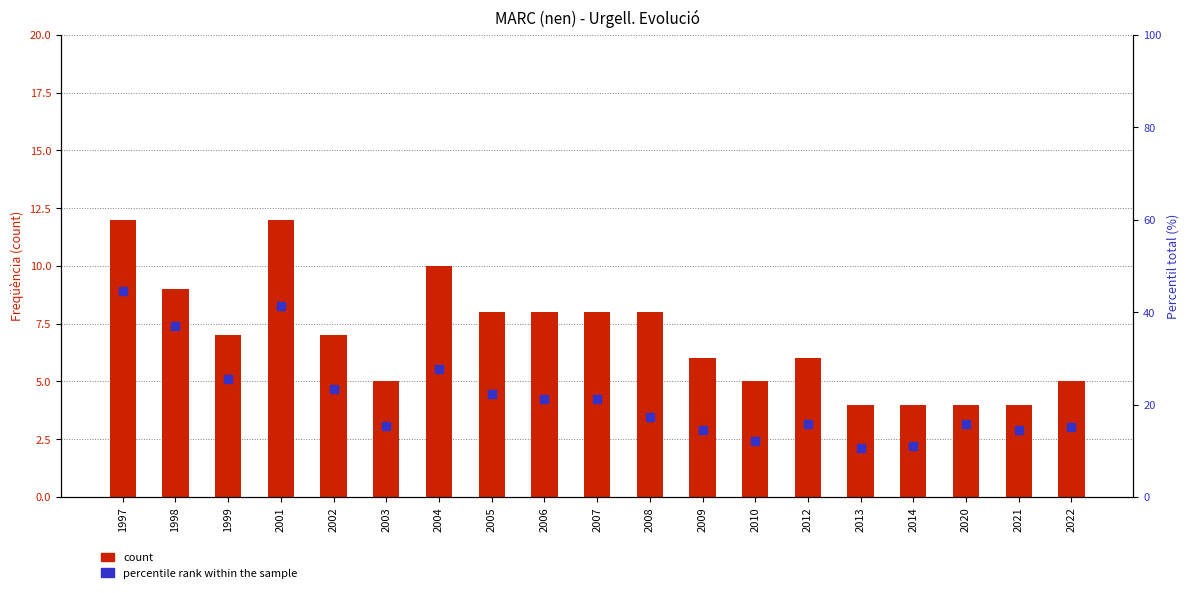

What are all the series names shown in the legend?

count, percentile rank within the sample